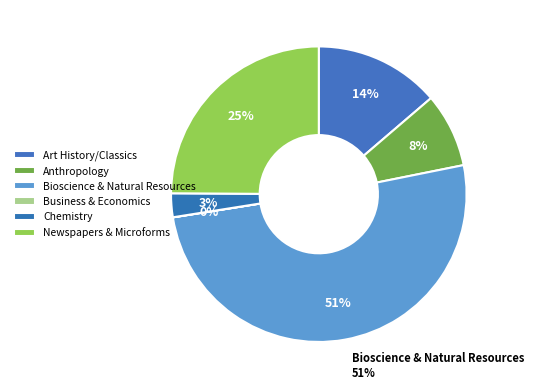

Is it true that Business & Economics is 0% of the pie?

True